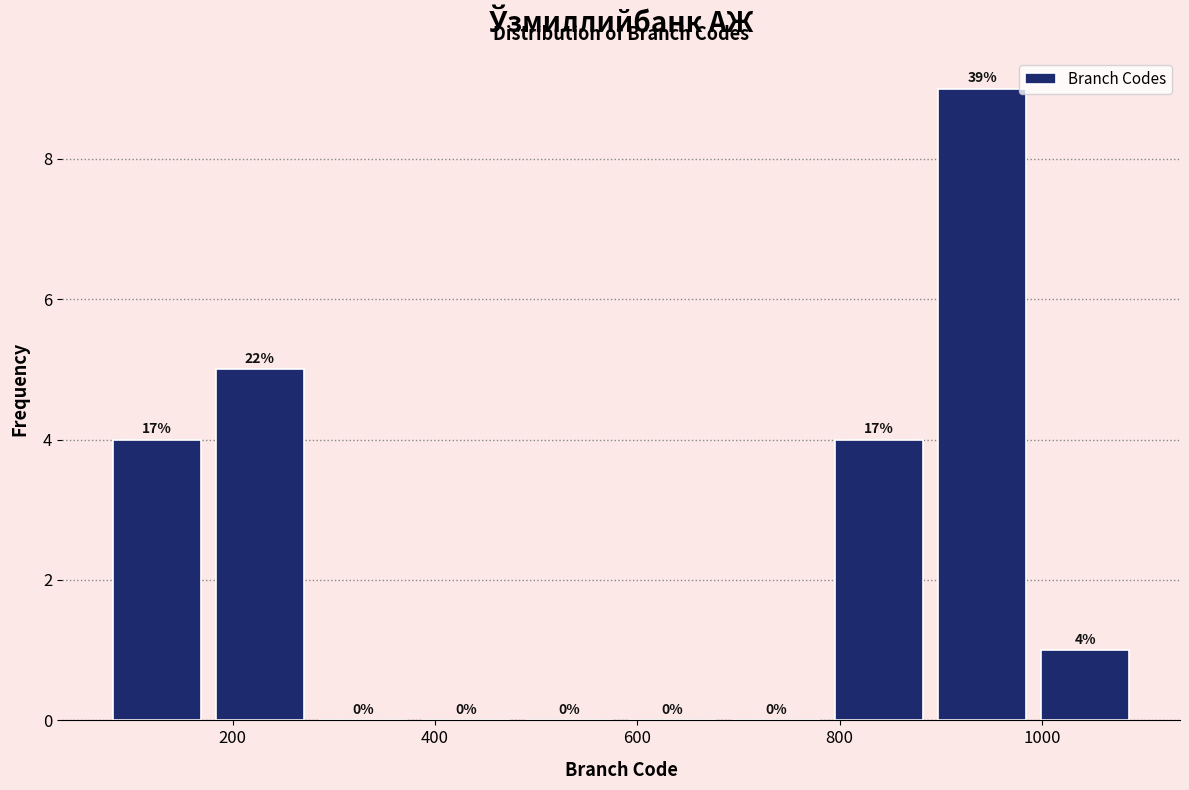

Over which range of the x-axis is the bar tallest?

890 to 992